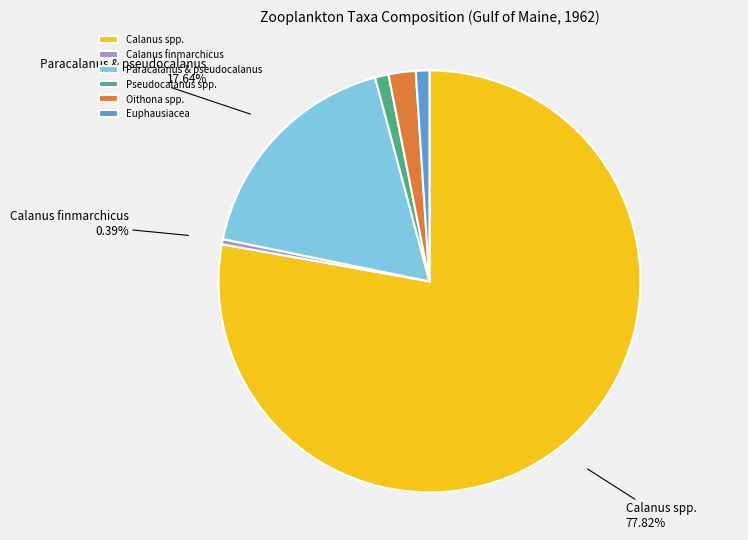

To the nearest percent, what portion does Euphausiacea represent?

1%